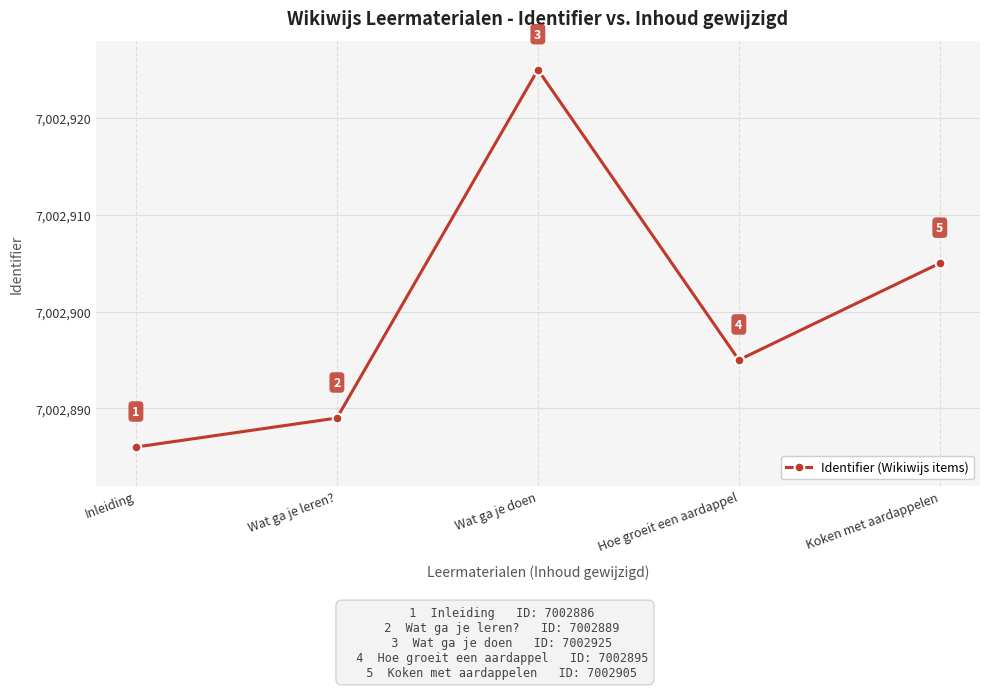

List the labels in order of value, largest first.

Wat ga je doen, Koken met aardappelen, Hoe groeit een aardappel, Wat ga je leren?, Inleiding